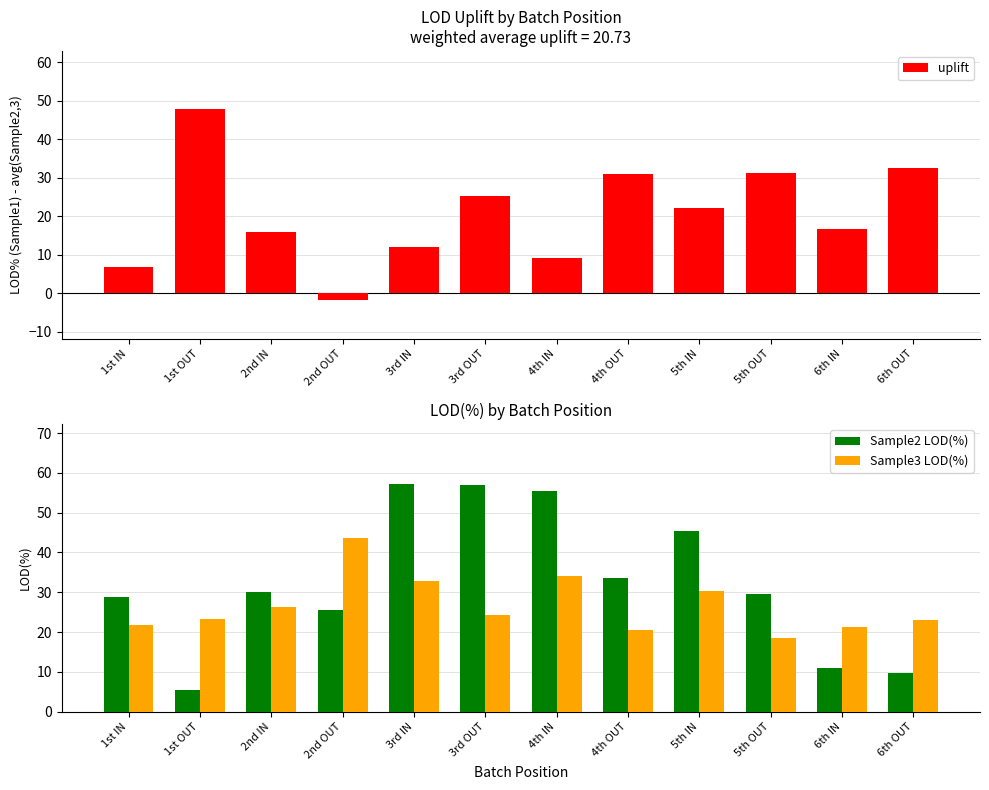

Reading left to right, extract all data points from this chart.

uplift: 1st IN=7.0	1st OUT=47.9	2nd IN=15.9	2nd OUT=-1.7	3rd IN=12.0	3rd OUT=25.2	4th IN=9.1	4th OUT=30.9	5th IN=22.2	5th OUT=31.2	6th IN=16.6	6th OUT=32.4
Sample2 LOD(%): 1st IN=28.7	1st OUT=5.3	2nd IN=30.1	2nd OUT=25.6	3rd IN=57.3	3rd OUT=56.9	4th IN=55.4	4th OUT=33.5	5th IN=45.3	5th OUT=29.6	6th IN=11.0	6th OUT=9.6
Sample3 LOD(%): 1st IN=21.8	1st OUT=23.2	2nd IN=26.2	2nd OUT=43.6	3rd IN=32.9	3rd OUT=24.3	4th IN=34.0	4th OUT=20.5	5th IN=30.3	5th OUT=18.4	6th IN=21.3	6th OUT=23.1